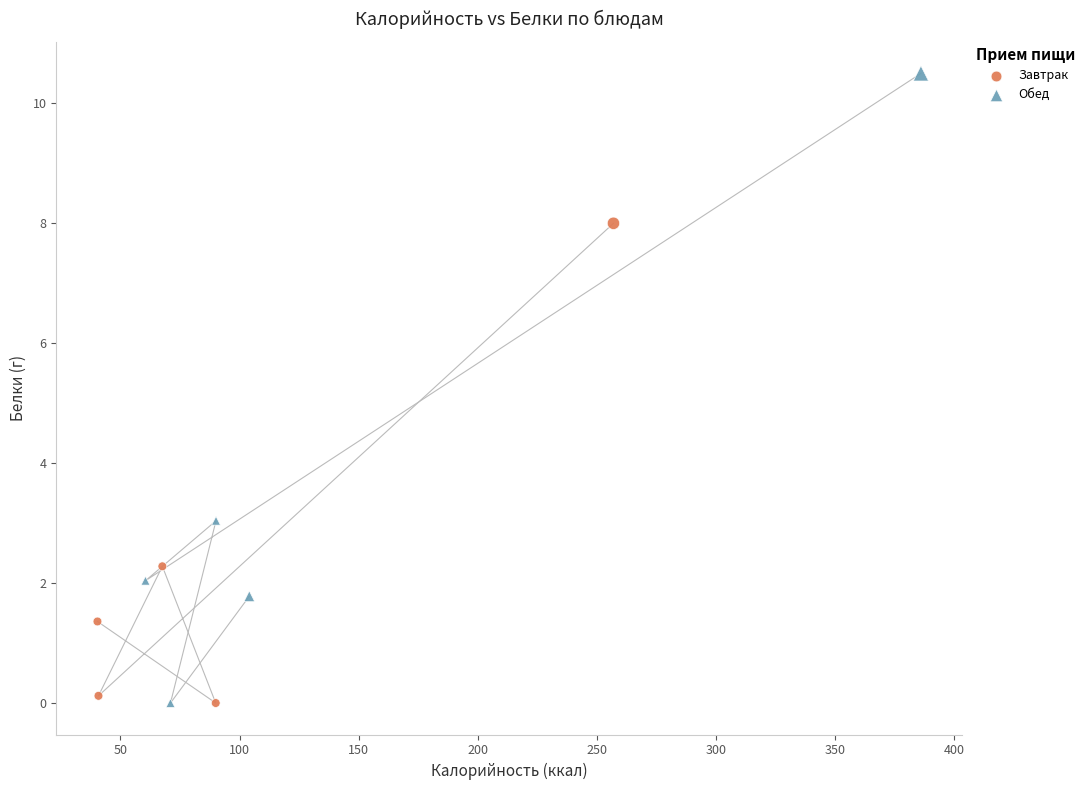

Which series has the largest Y range (max minus min)?

Обед